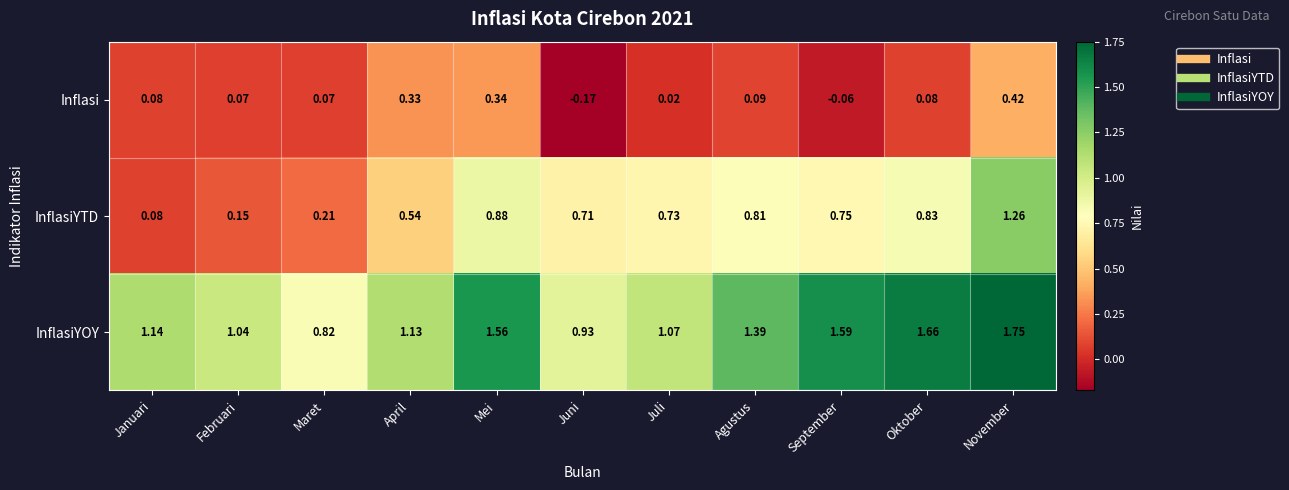

Which series has the largest range (max minus min)?

InflasiYTD